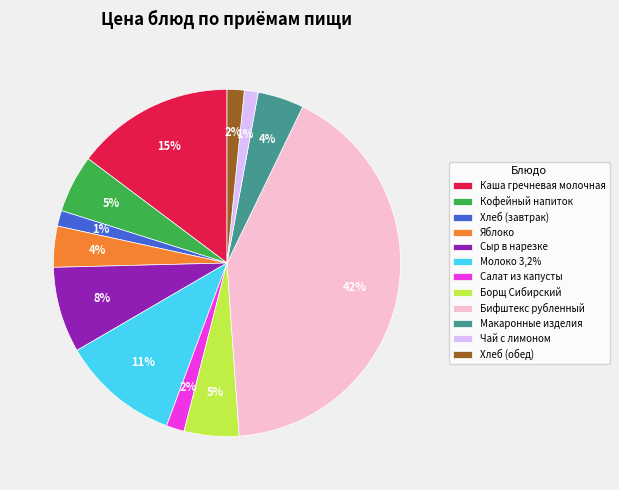

Is there a majority slice in this chart?

No